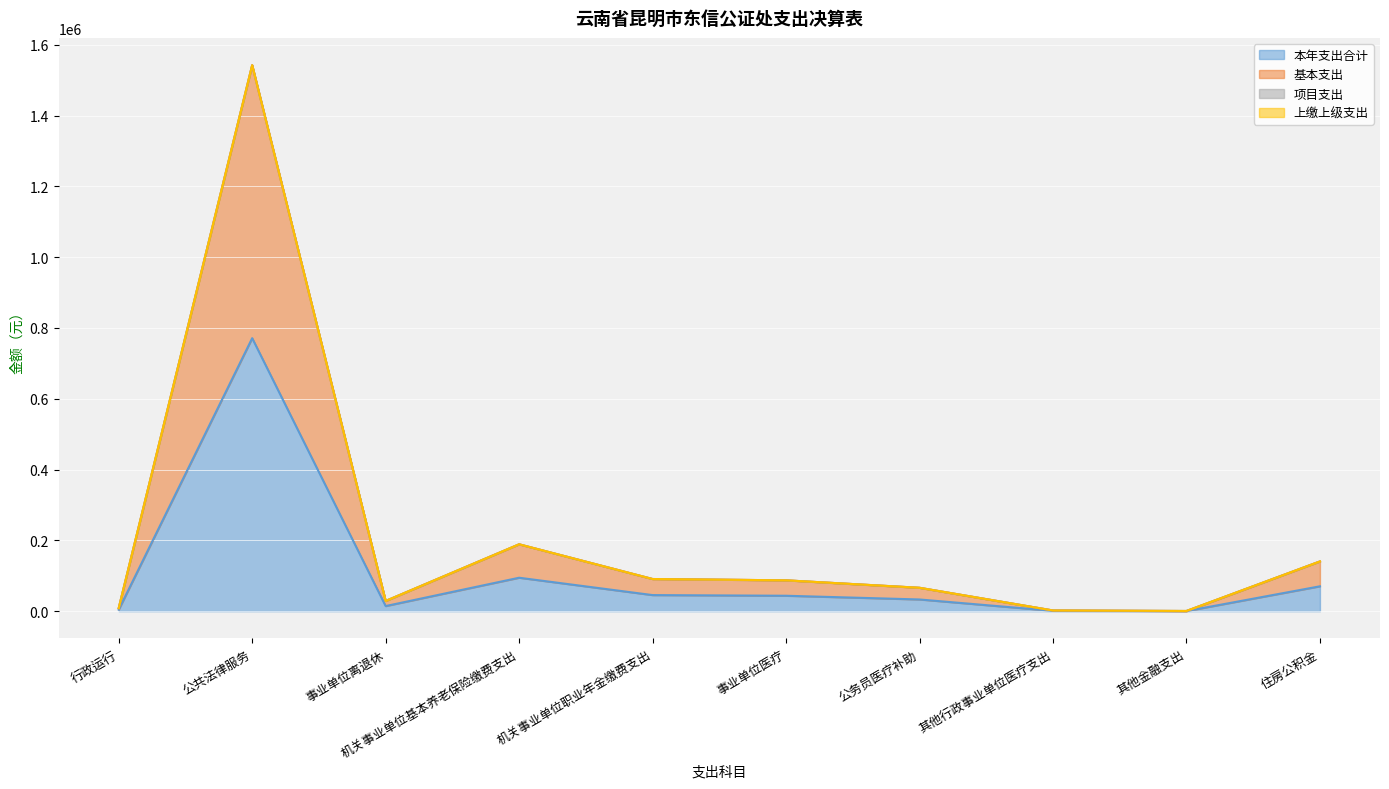

True or false: 本年支出合计 has a value of 45396.5 at 机关事业单位职业年金缴费支出.

True